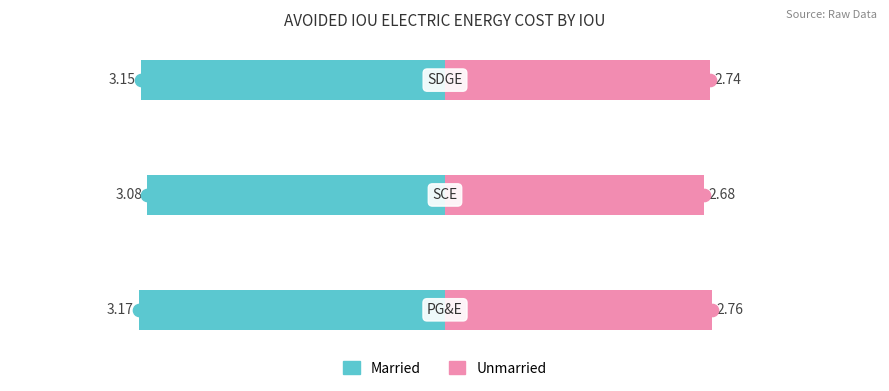

Reading left to right, transcribe all the data shown in this chart.

Married: -3.2	-3.1	-3.1
Unmarried: 2.8	2.7	2.7